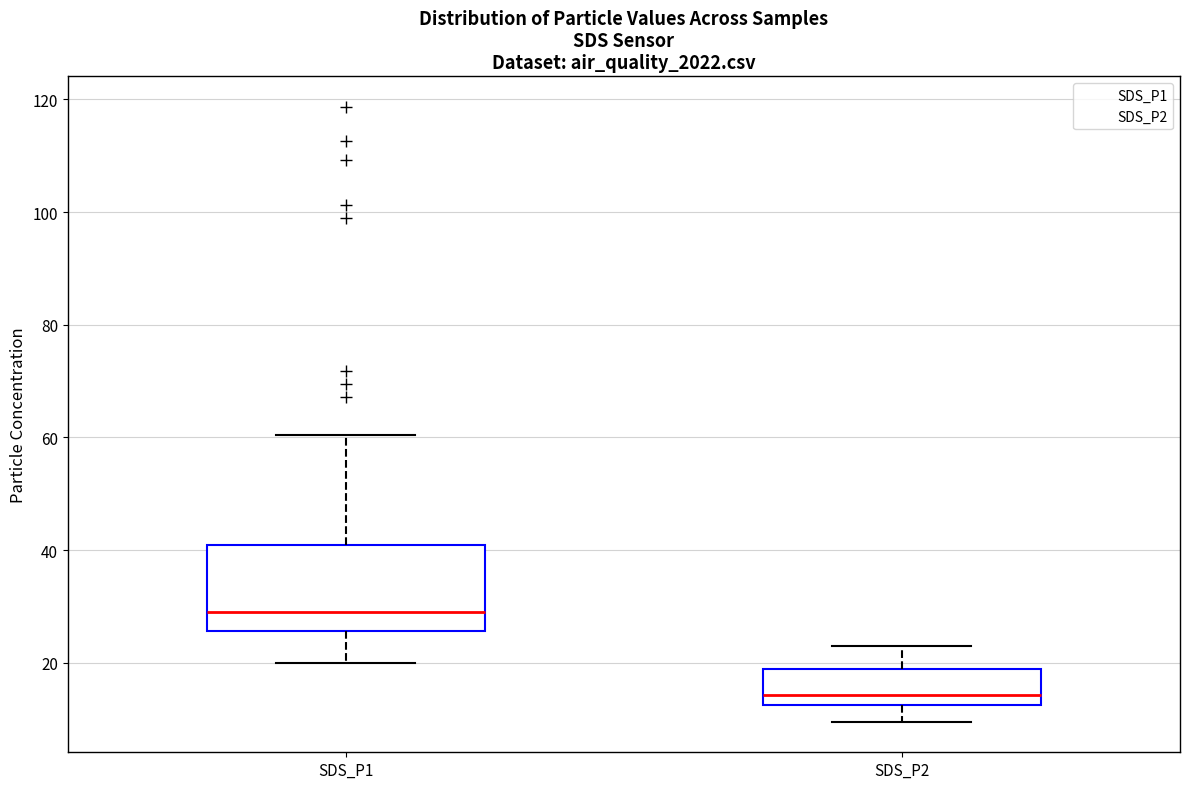

Reading left to right, read every box against the y-axis: the position of its median line, the range the box covers, and the ends of its whiskers. The values are not printed on the chart, so give them approximately, as read against the axis.

SDS_P1: median 28, box 26 to 40, whiskers 20 to 60
SDS_P2: median 14, box 12 to 18, whiskers 10 to 24